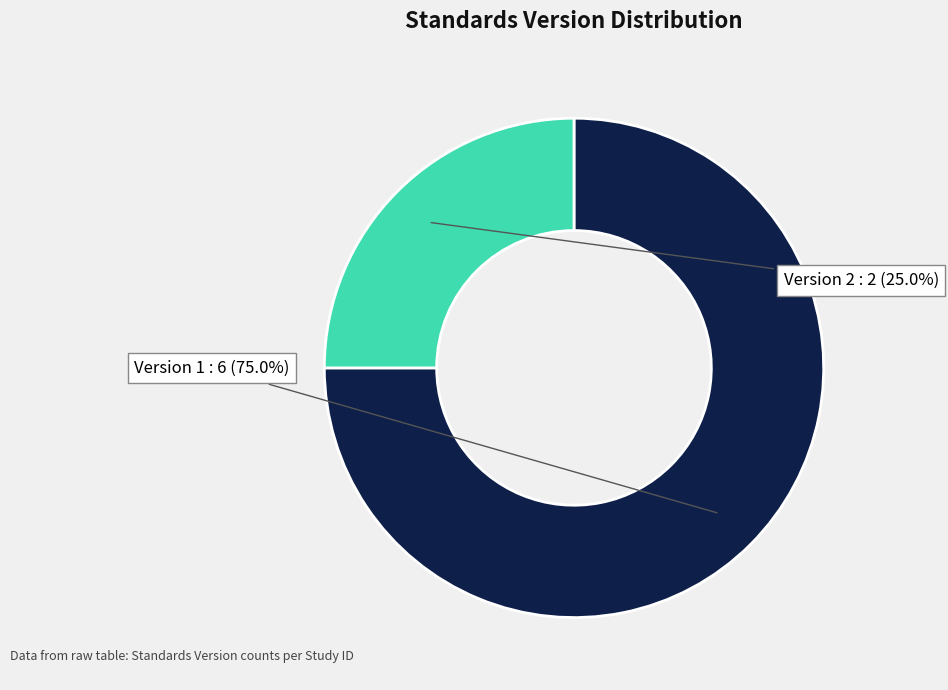

What is the ratio of the value at Version 1 to the value at Version 2?

3.0